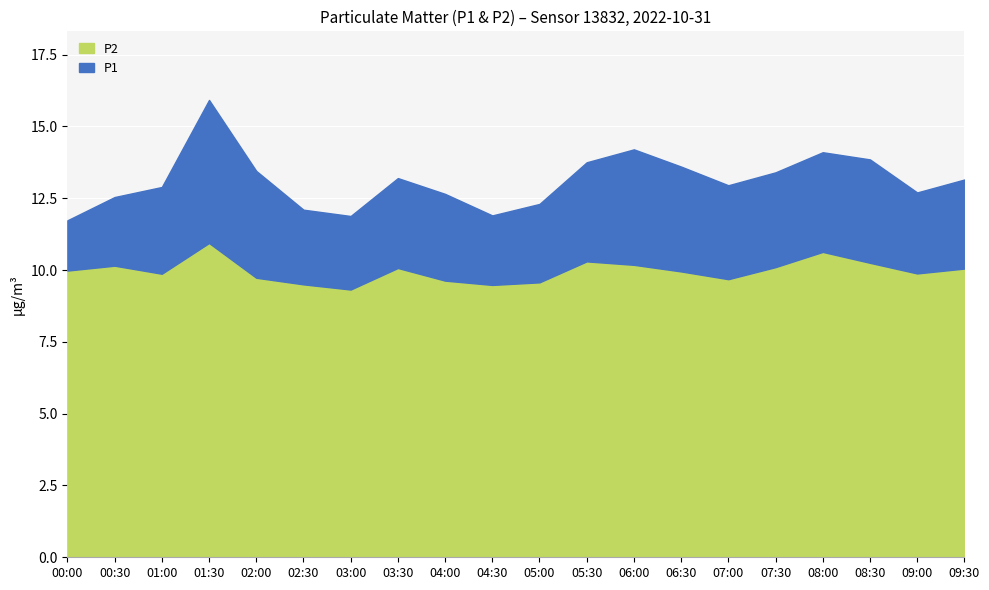

Is the value of P2 at 03:30 greater than the value of P1 at 08:00?

No